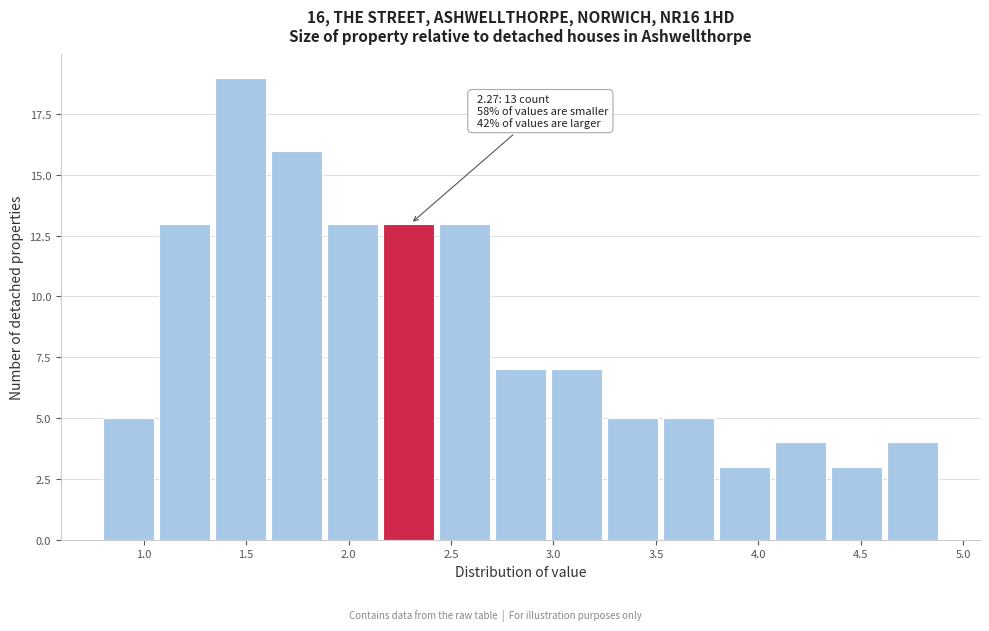

Over which range of the x-axis is the bar tallest?

1.35 to 1.60